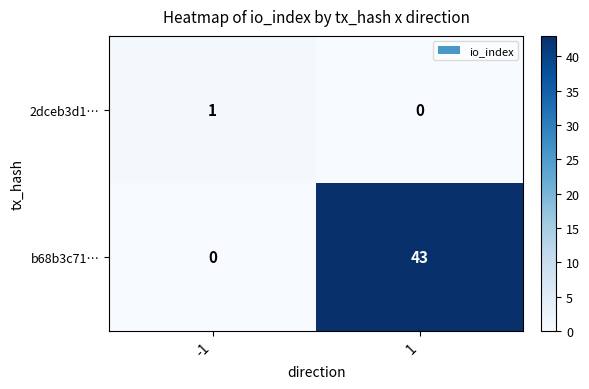

Which label corresponds to the largest value in the chart?

1